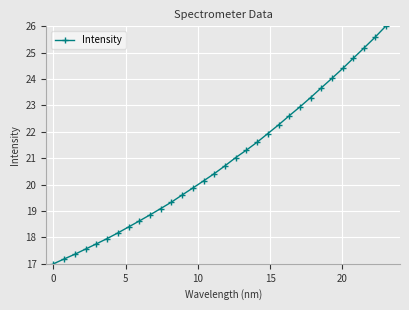

Is this an area chart (filled region under the line)?

No